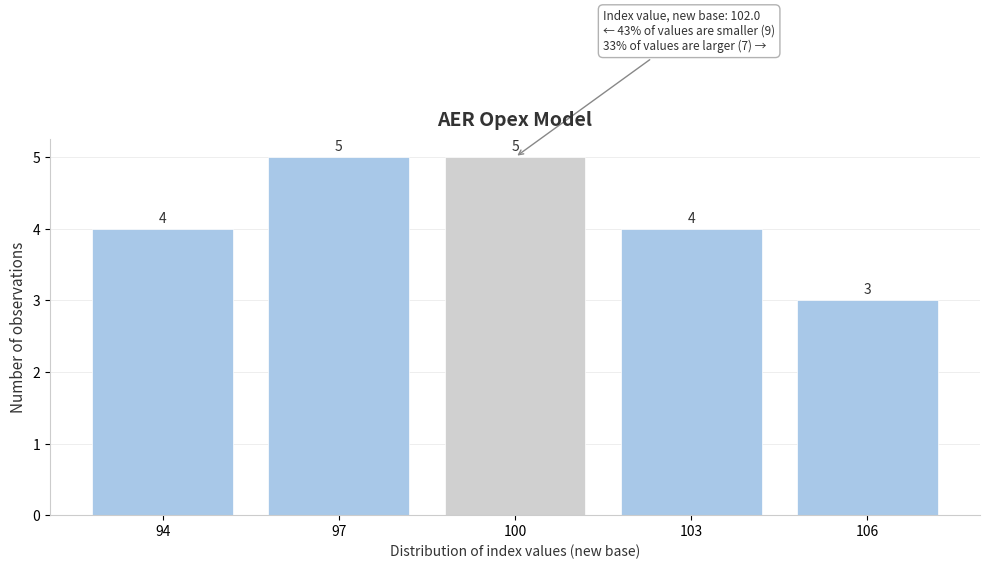

Reading left to right, list all the values displayed in this chart.

4	5	5	4	3